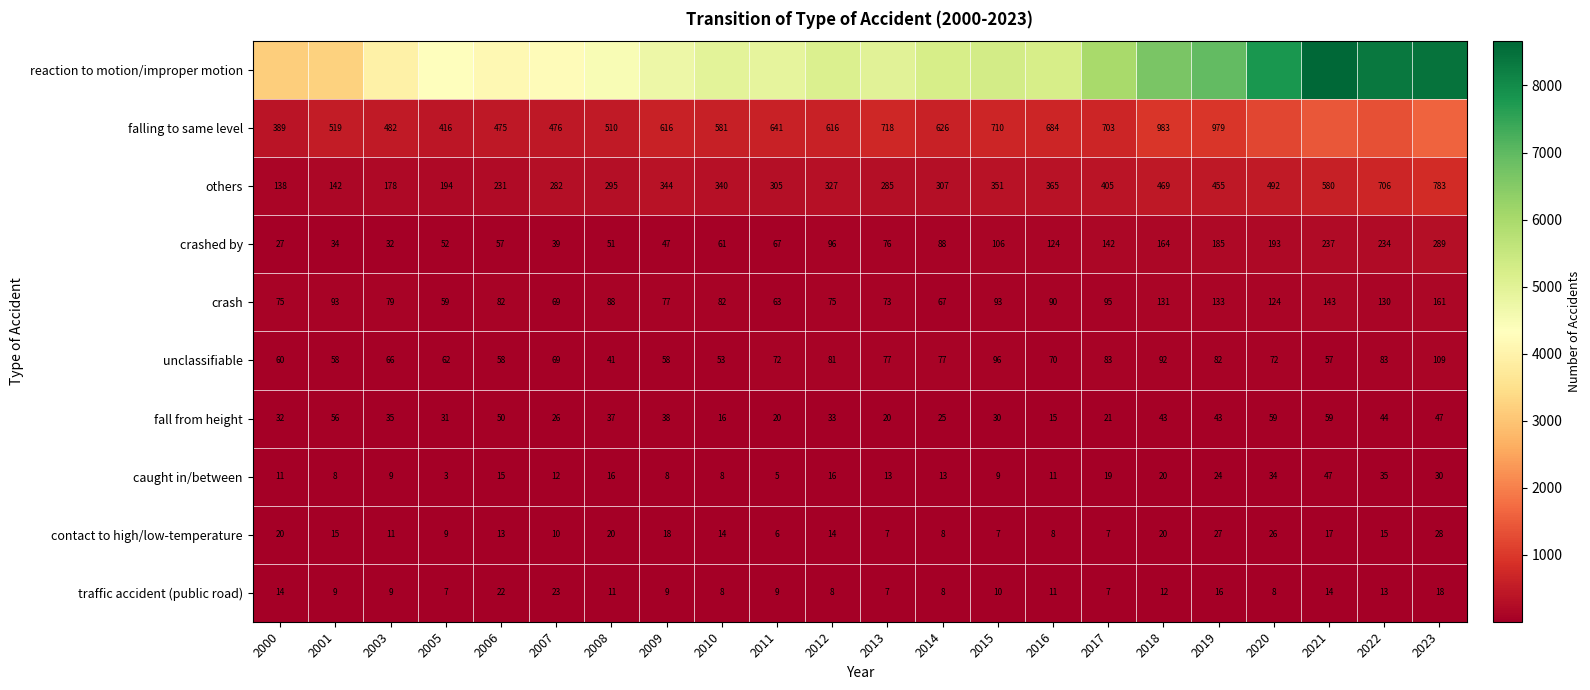

Which has a higher value, 2016 or 2009?

2016